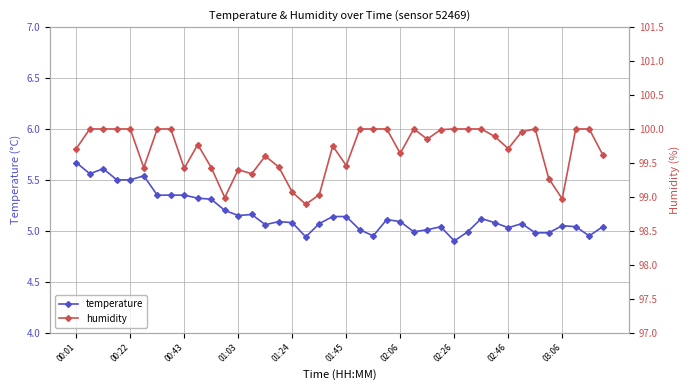

What is the difference between the maximum and minimum values in the temperature series?

0.8